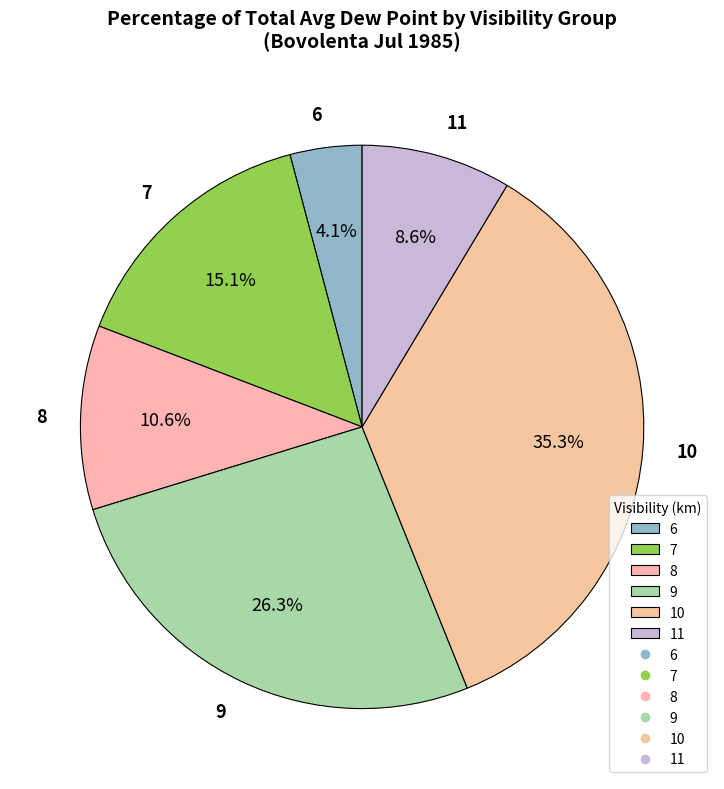

Count the number of slices in the pie.

6